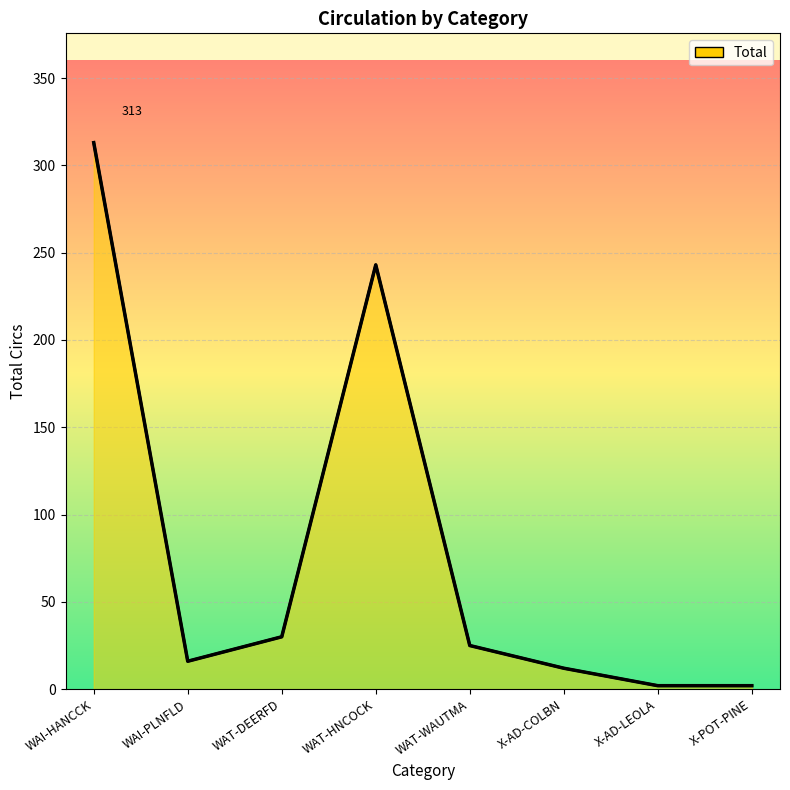

Reading right to left, extract all data points from this chart.

X-POT-PINE=2	X-AD-LEOLA=2	X-AD-COLBN=12	WAT-WAUTMA=25	WAT-HNCOCK=243	WAT-DEERFD=30	WAI-PLNFLD=16	WAI-HANCCK=313